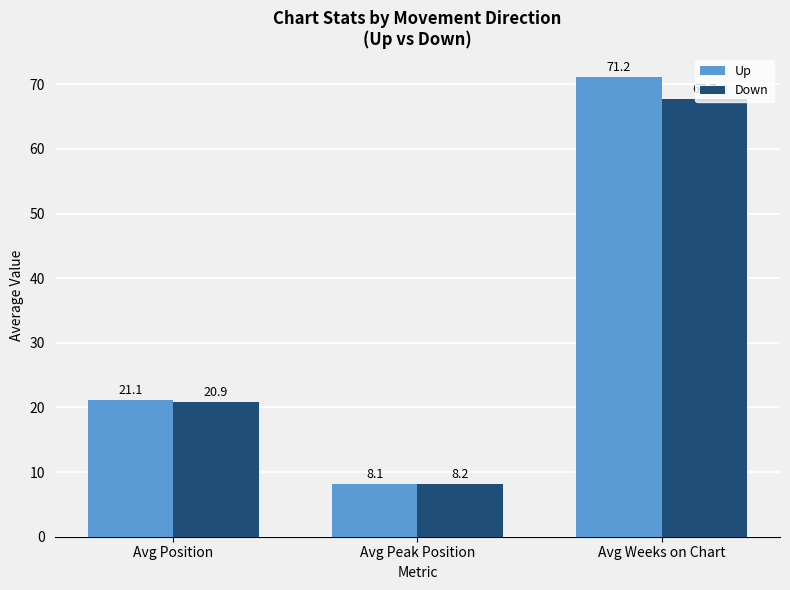

The Down series shows 6.2 at Avg Position. True or false?

False